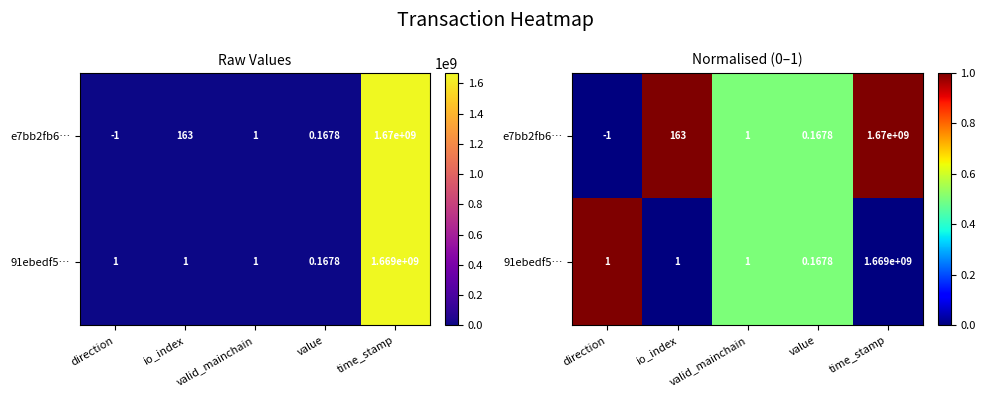

Which series has the widest spread of values?

e7bb2fb6…